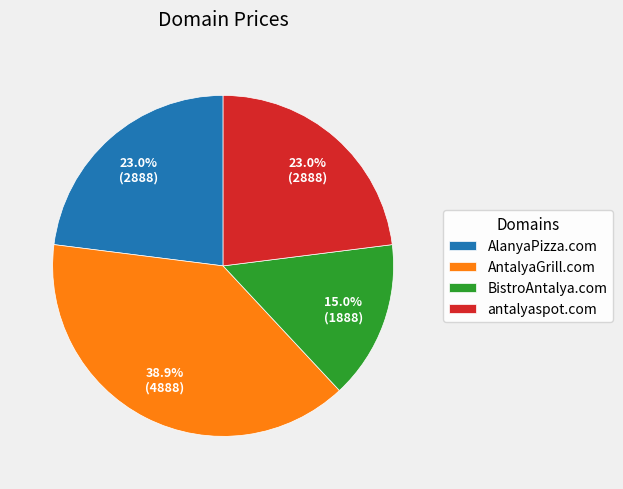

How many segments does this pie chart have?

4